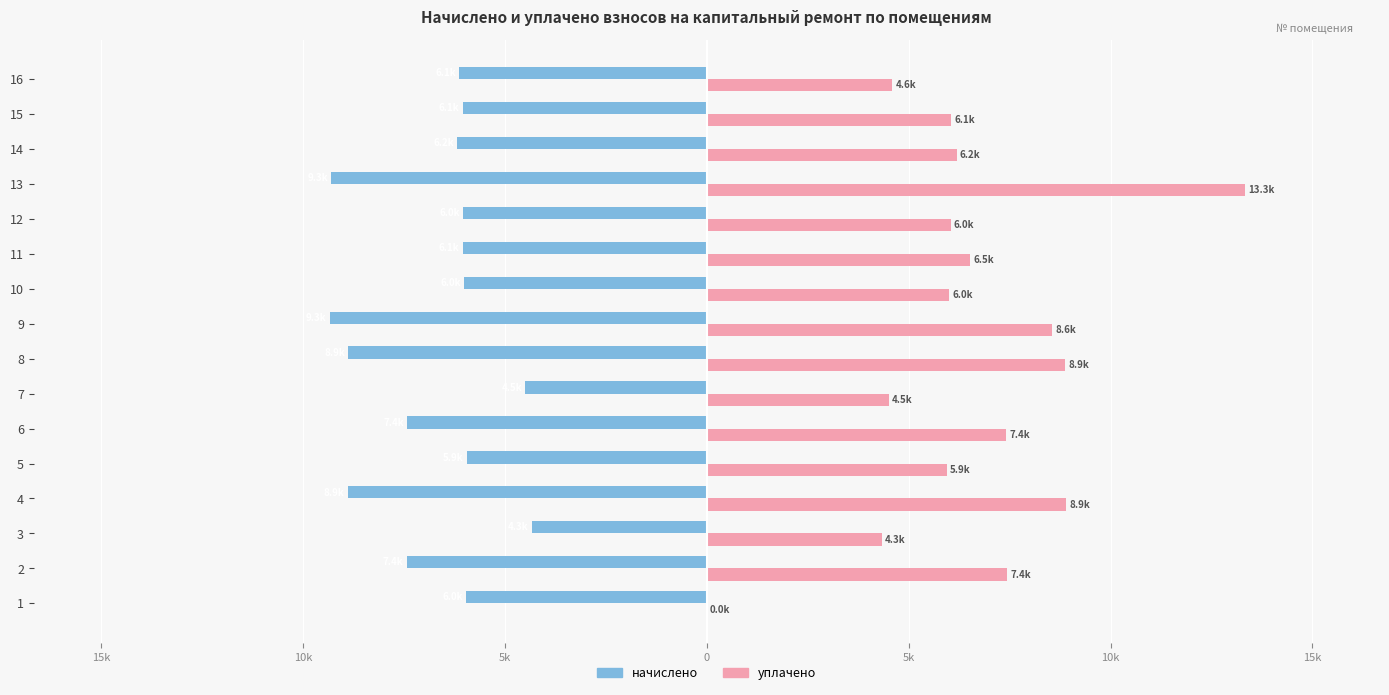

What are all the series names shown in the legend?

начислено, уплачено